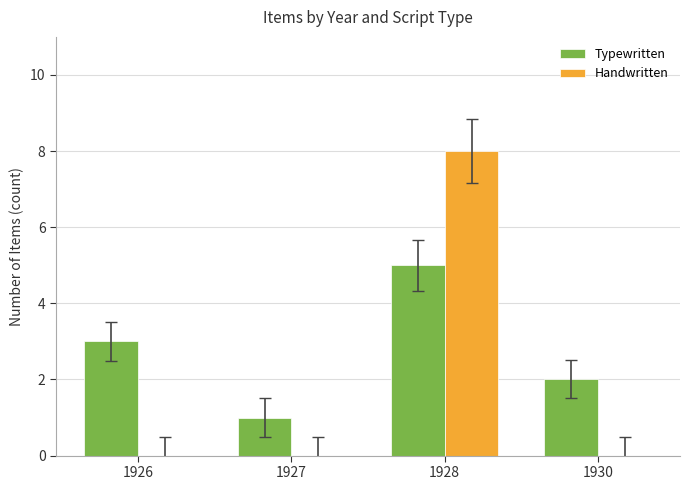

True or false: Typewritten has a value of 3 at 1930.

False